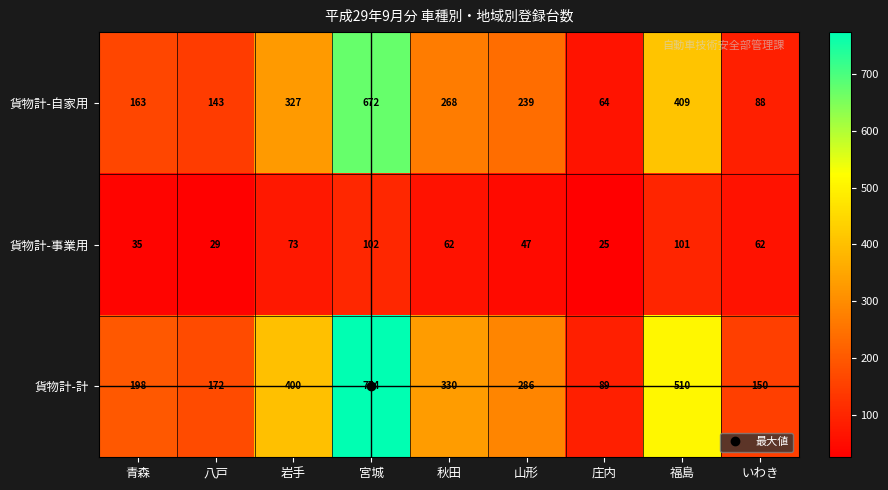

At which label does 貨物計-自家用 first exceed 239?

岩手